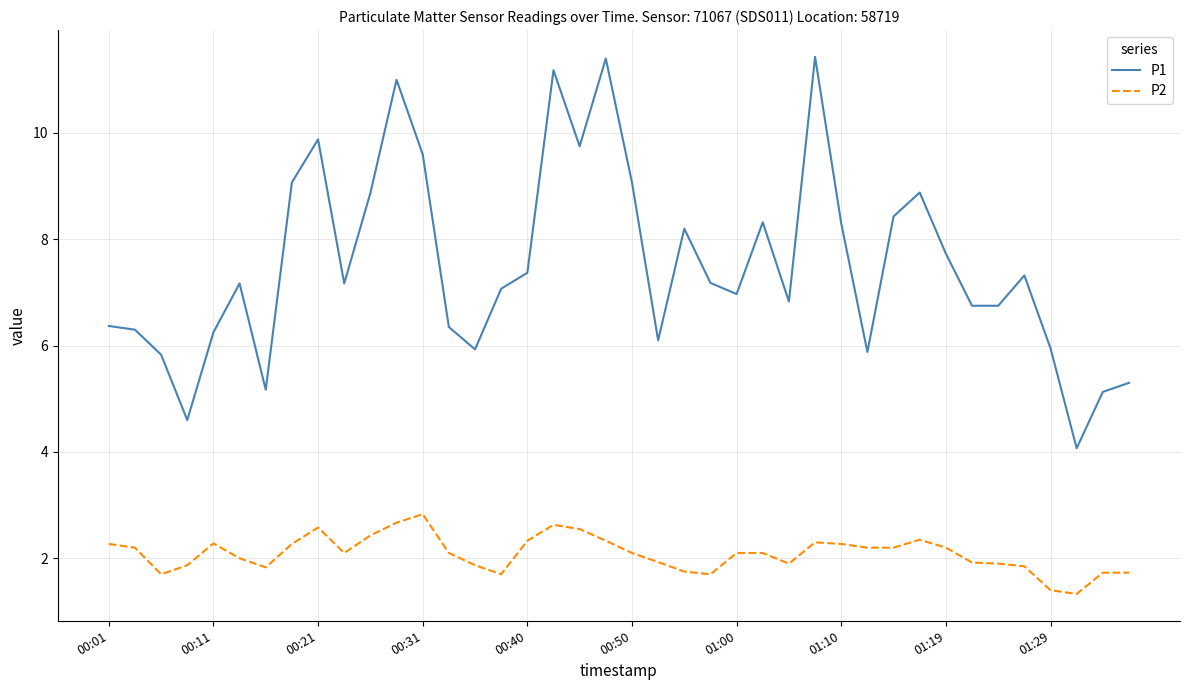

Which series has the largest total across all categories?

P1